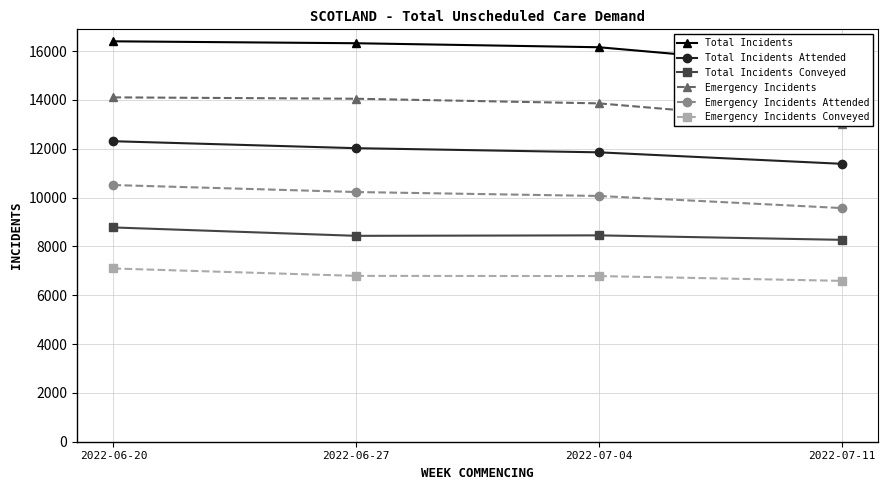

Is the value of Emergency Incidents Attended at 2022-06-20 greater than the value of Total Incidents at 2022-07-11?

No